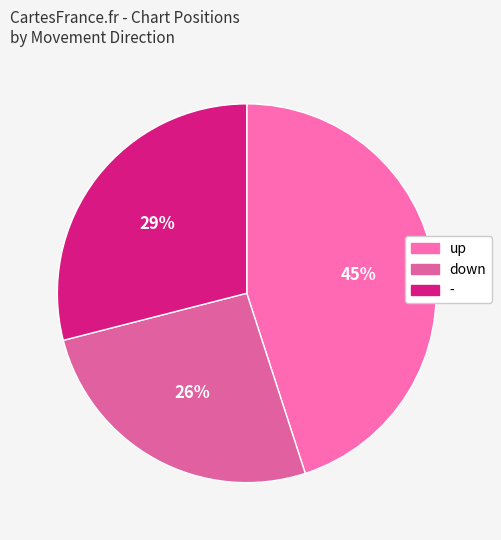

Count the number of slices in the pie.

3